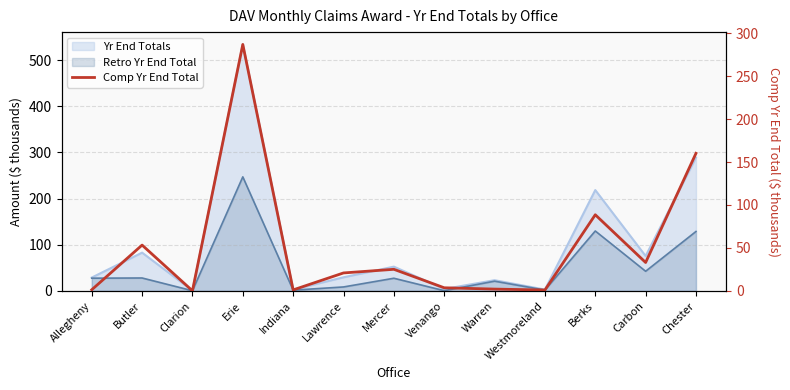

Does the chart have visible grid lines?

Yes